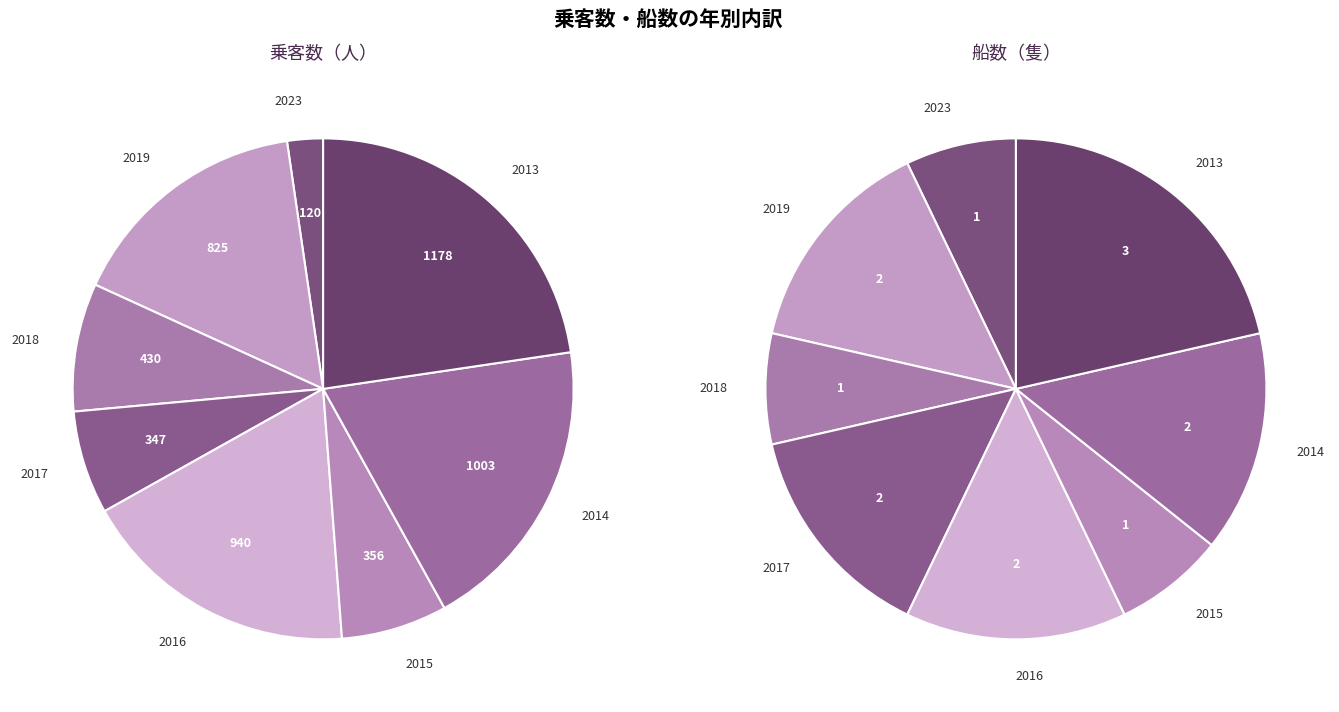

Which series has the largest range (max minus min)?

乗客数